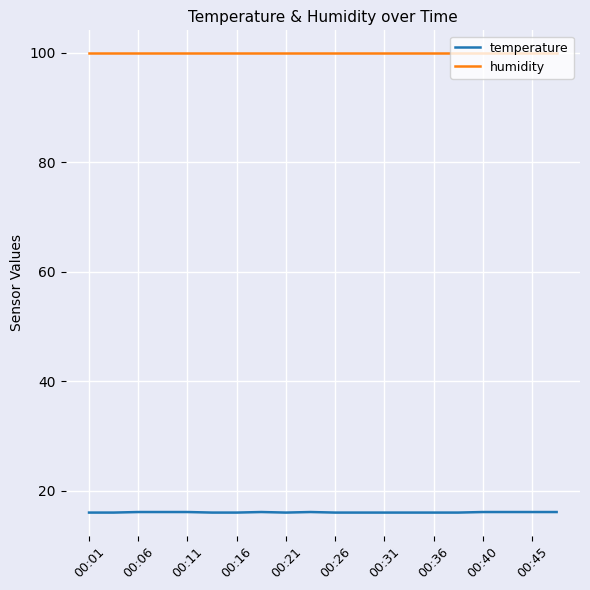

Which series has the largest total across all categories?

humidity